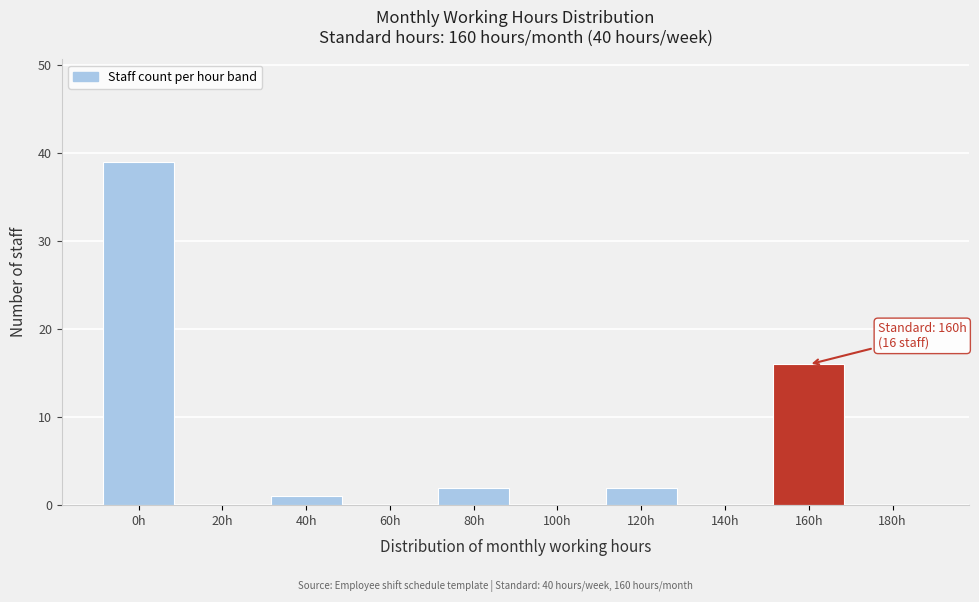

Reading left to right, list all the values displayed in this chart.

0h=39	20h=0	40h=1	60h=0	80h=2	100h=0	120h=2	140h=0	160h=16	180h=0